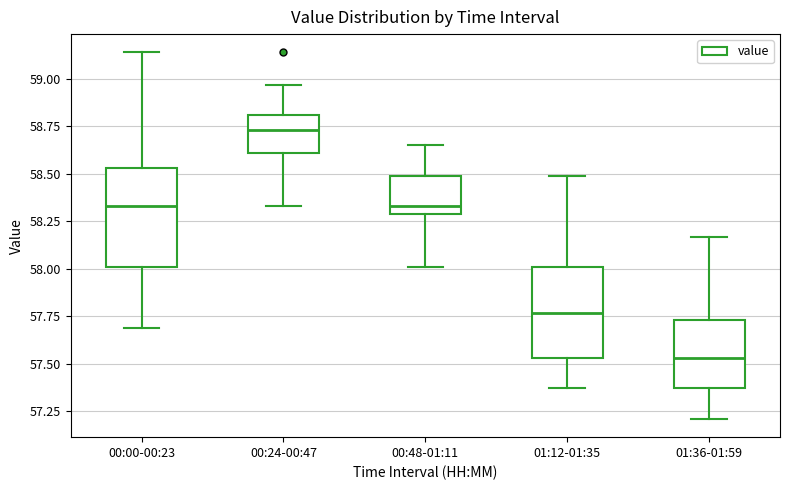

Which box's median line is the highest?

00:24-00:47